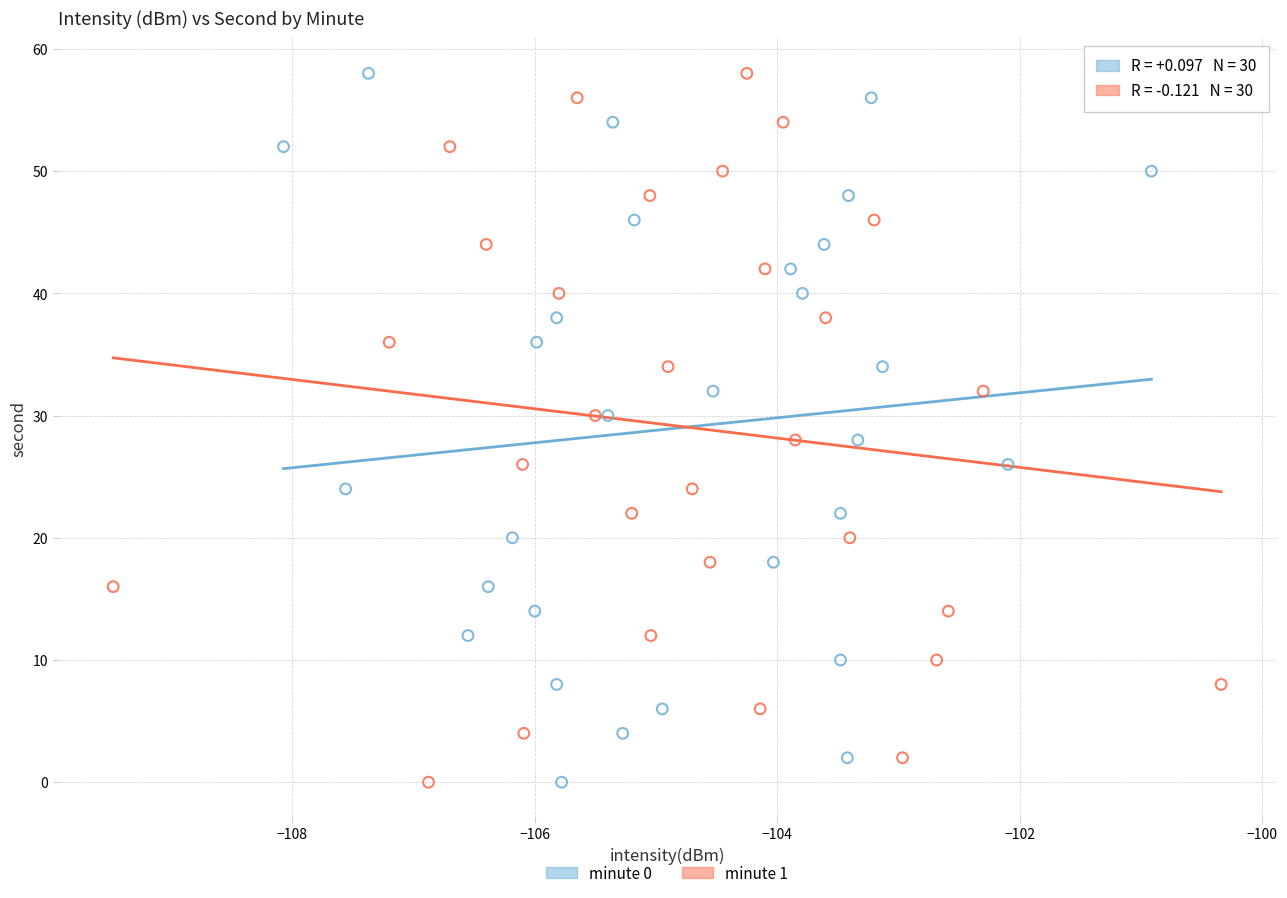

What are all the series names shown in the legend?

minute 0, minute 1